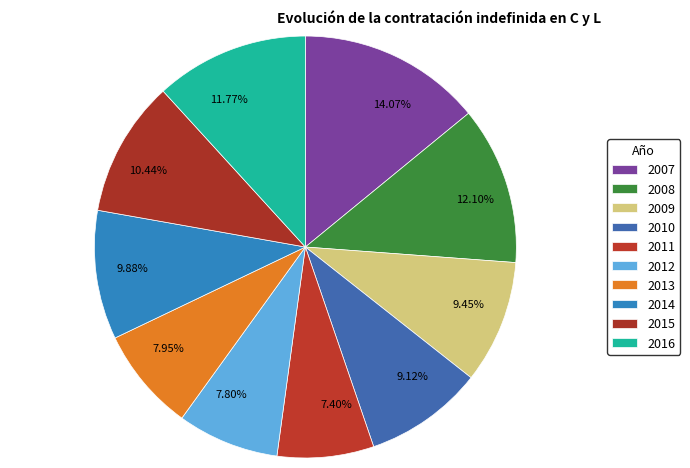

Is there any slice that represents more than half of the pie?

No